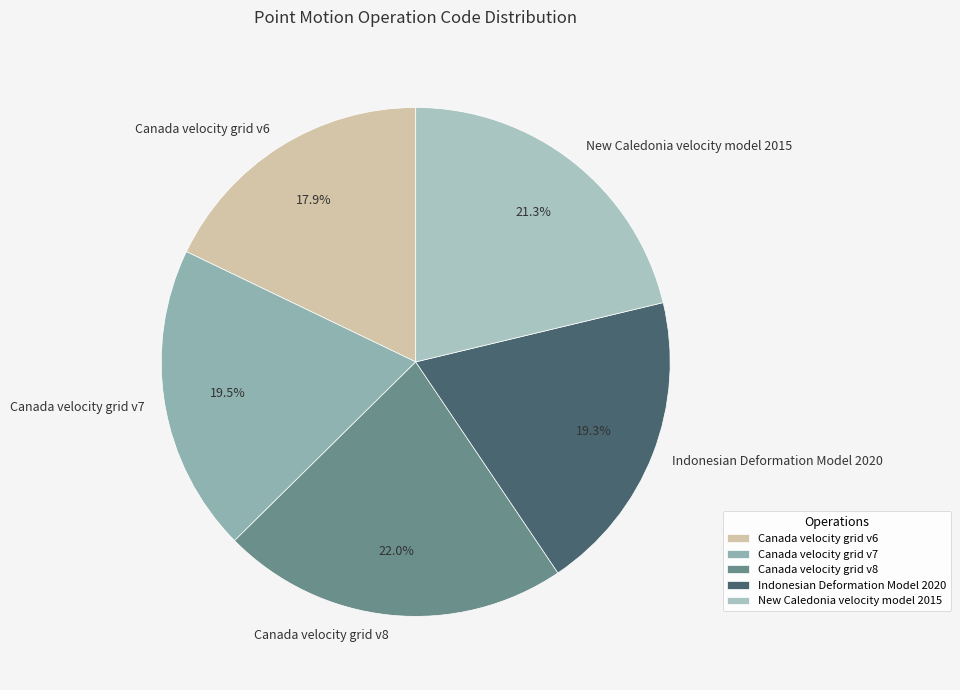

Is it true that New Caledonia velocity model 2015 is 21% of the pie?

True